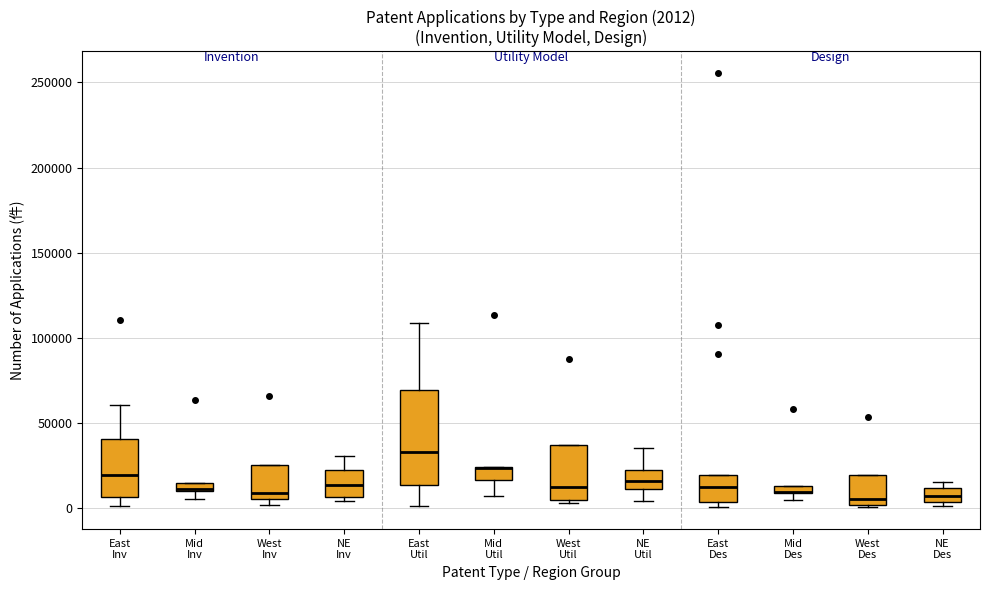

Which box is the tallest, from its lower edge to its upper edge?

East Util